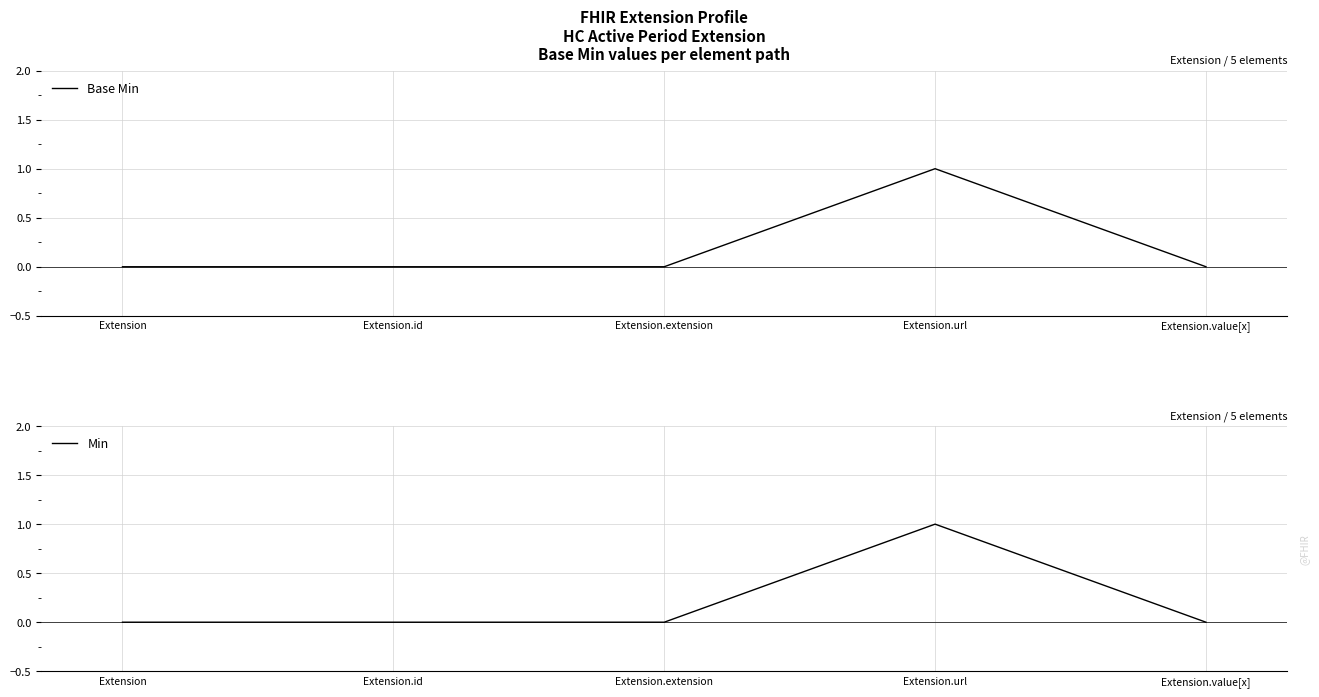

Which series has the largest range (max minus min)?

Base Min